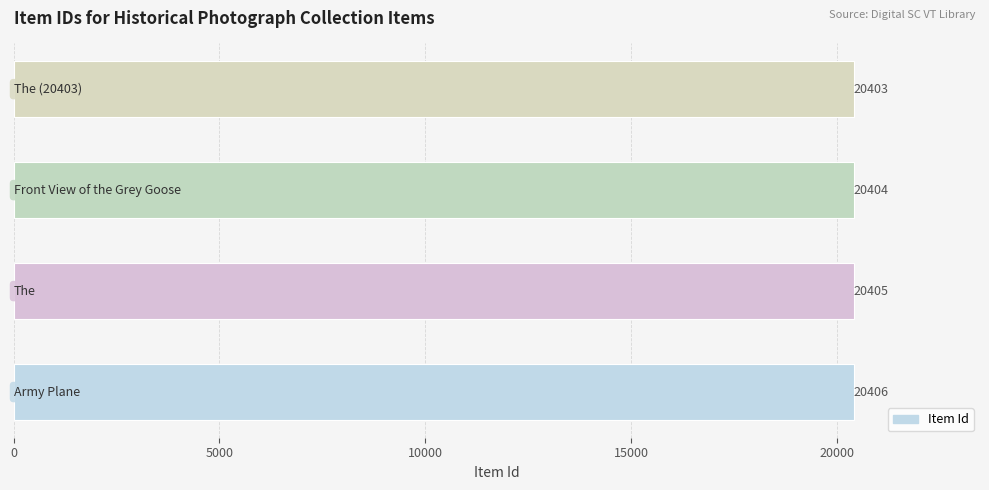

What is the difference between the maximum and minimum values?

3